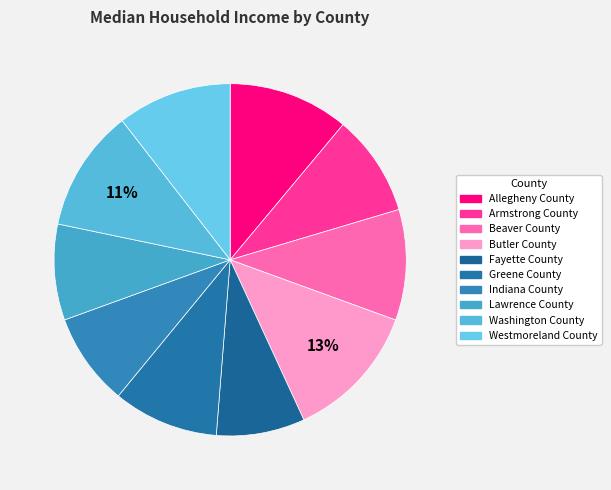

Count the number of slices in the pie.

10